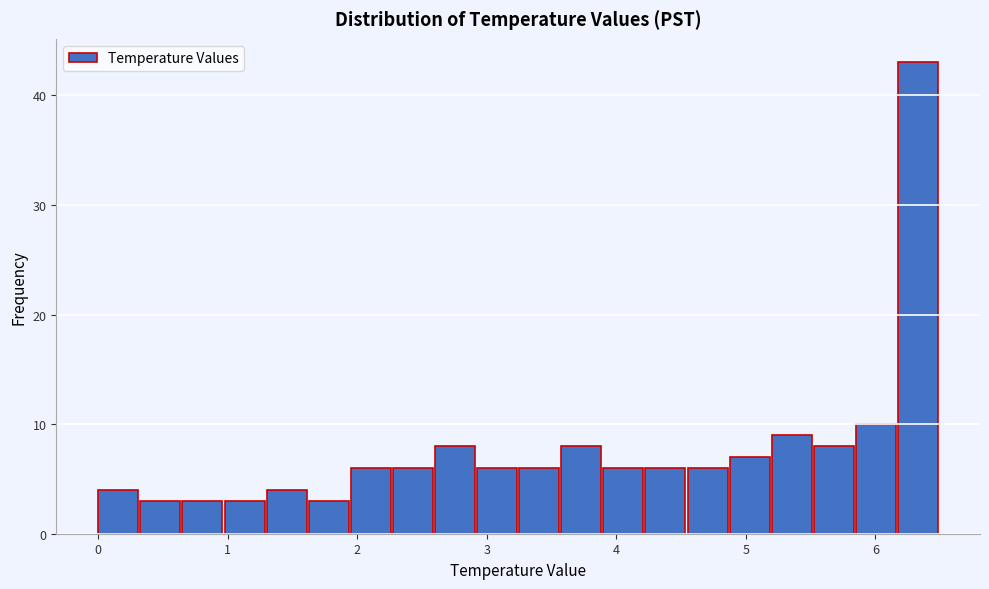

Around what value on the x-axis is the tallest bar? Give the approximate position of its centre, as read against the axis.

6.3